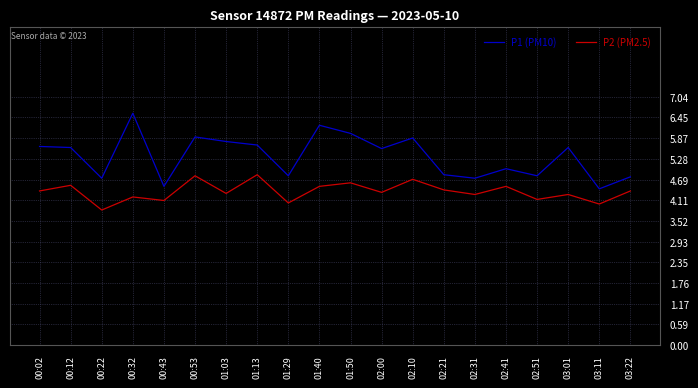

Is it true that P2 (PM2.5) equals 4.2 at 00:32?

True